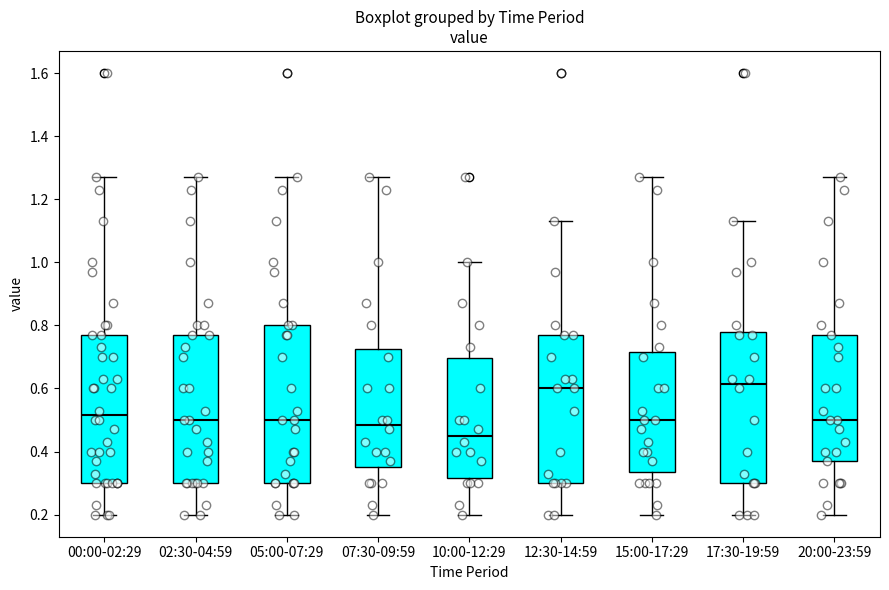

Reading left to right, read every box against the y-axis: the position of its median line, the range the box covers, and the ends of its whiskers. The values are not printed on the chart, so give them approximately, as read against the axis.

00:00-02:29: median 0.52, box 0.30 to 0.78, whiskers 0.20 to 1.28
02:30-04:59: median 0.50, box 0.30 to 0.78, whiskers 0.20 to 1.28
05:00-07:29: median 0.50, box 0.30 to 0.80, whiskers 0.20 to 1.28
07:30-09:59: median 0.48, box 0.36 to 0.72, whiskers 0.20 to 1.28
10:00-12:29: median 0.46, box 0.32 to 0.70, whiskers 0.20 to 1.00
12:30-14:59: median 0.60, box 0.30 to 0.78, whiskers 0.20 to 1.14
15:00-17:29: median 0.50, box 0.34 to 0.72, whiskers 0.20 to 1.28
17:30-19:59: median 0.62, box 0.30 to 0.78, whiskers 0.20 to 1.14
20:00-23:59: median 0.50, box 0.38 to 0.78, whiskers 0.20 to 1.28